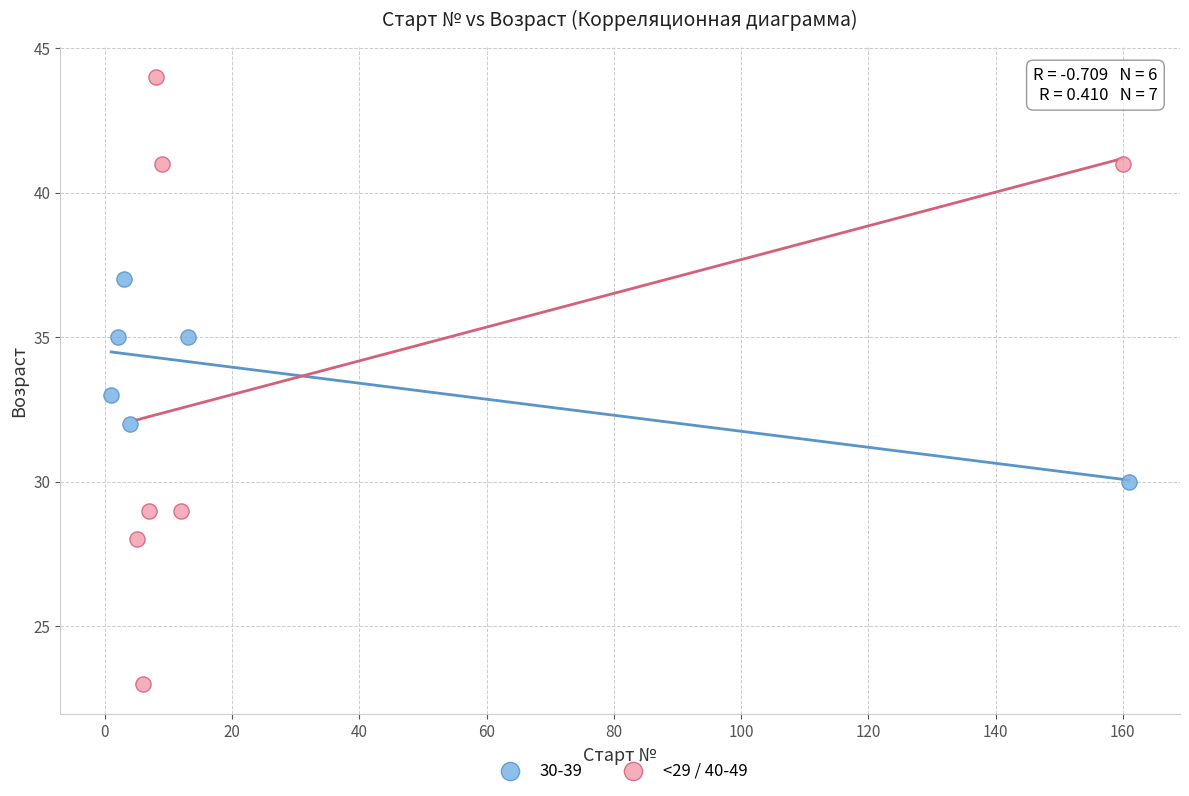

Which series reaches the maximum Y coordinate?

<29 / 40-49